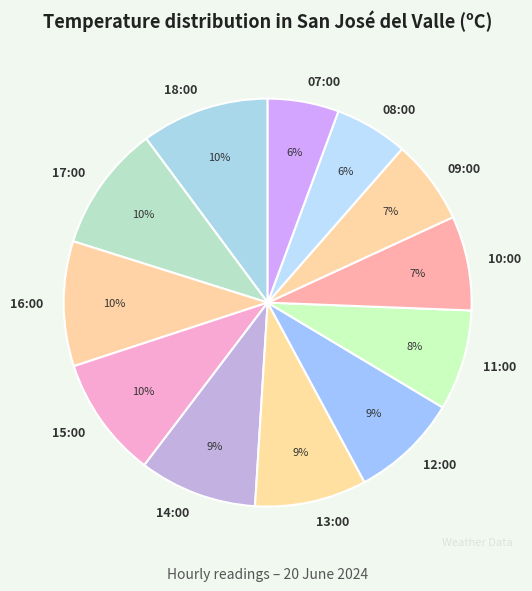

How many segments does this pie chart have?

12